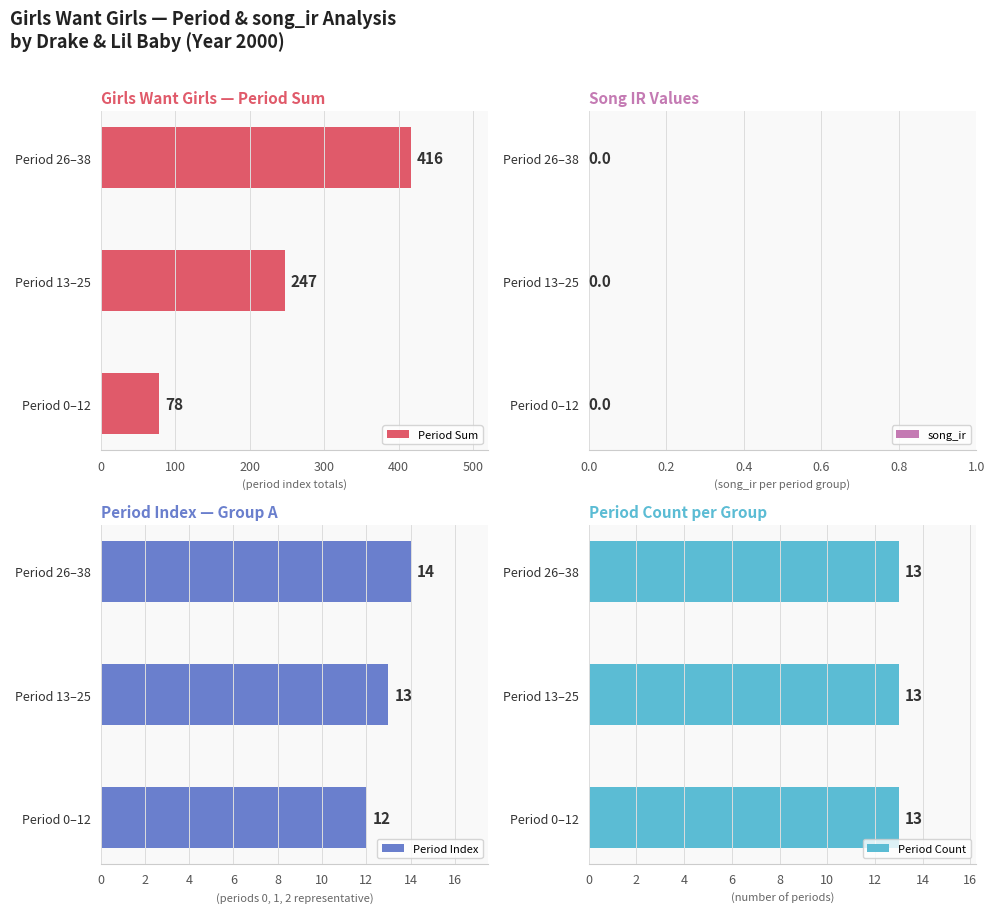

What is the highest value of the Period Sum series?

416